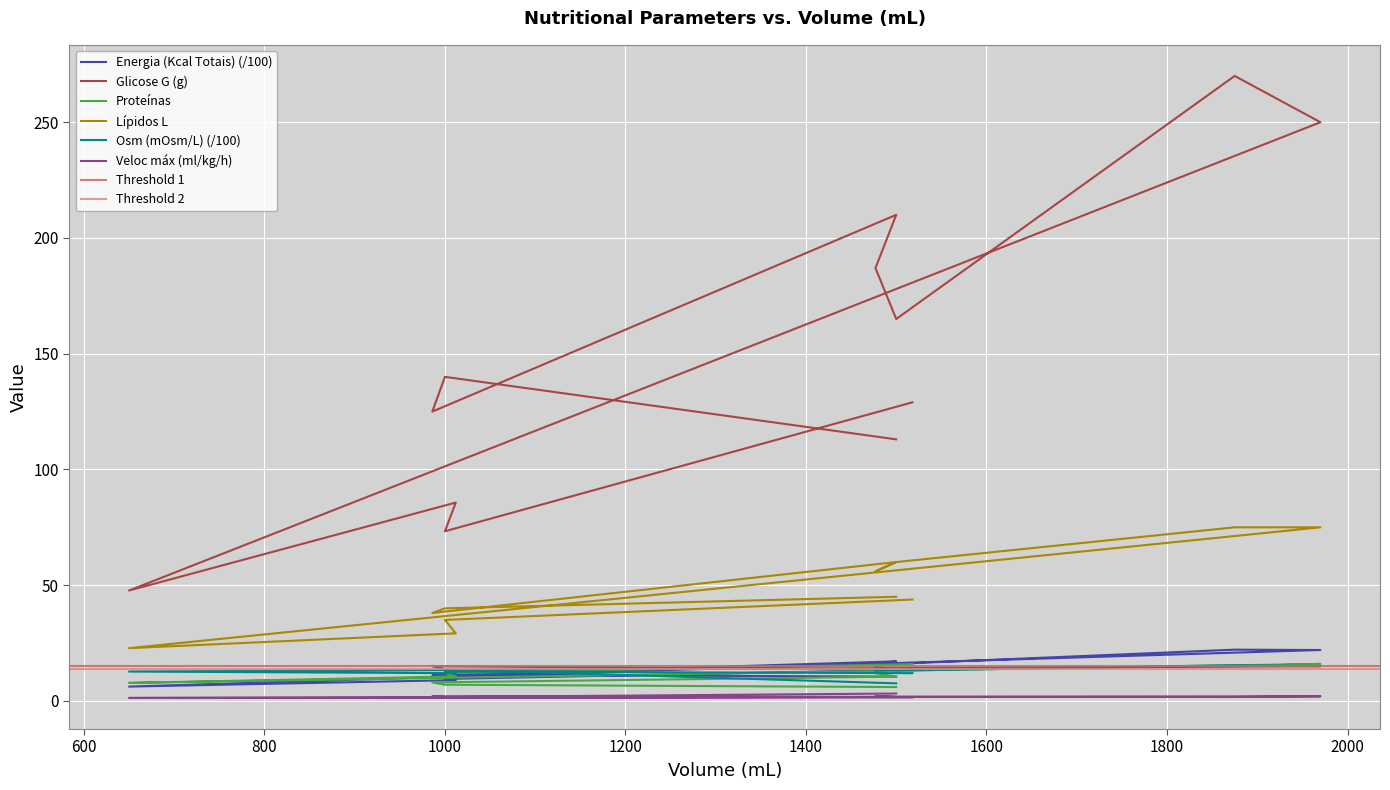

Between 1500 and 1500, which is larger?

1500